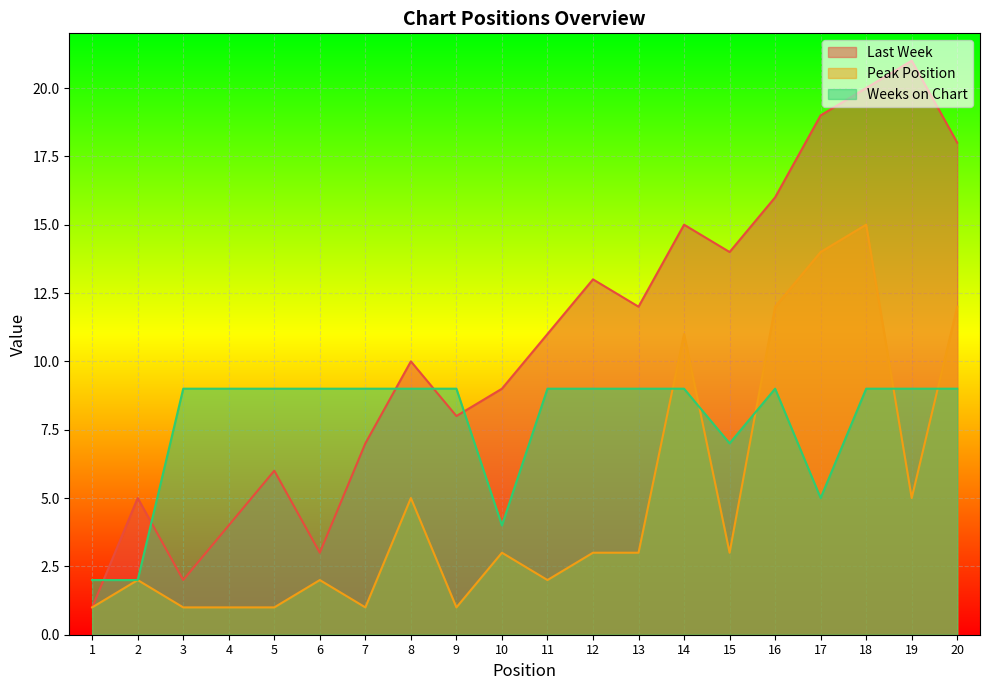

Reading left to right, list all the values displayed in this chart.

Last Week: 1=1	2=5	3=2	4=4	5=6	6=3	7=7	8=10	9=8	10=9	11=11	12=13	13=12	14=15	15=14	16=16	17=19	18=20	19=21	20=18
Peak Position: 1=1	2=2	3=1	4=1	5=1	6=2	7=1	8=5	9=1	10=3	11=2	12=3	13=3	14=11	15=3	16=12	17=14	18=15	19=5	20=12
Weeks on Chart: 1=2	2=2	3=9	4=9	5=9	6=9	7=9	8=9	9=9	10=4	11=9	12=9	13=9	14=9	15=7	16=9	17=5	18=9	19=9	20=9